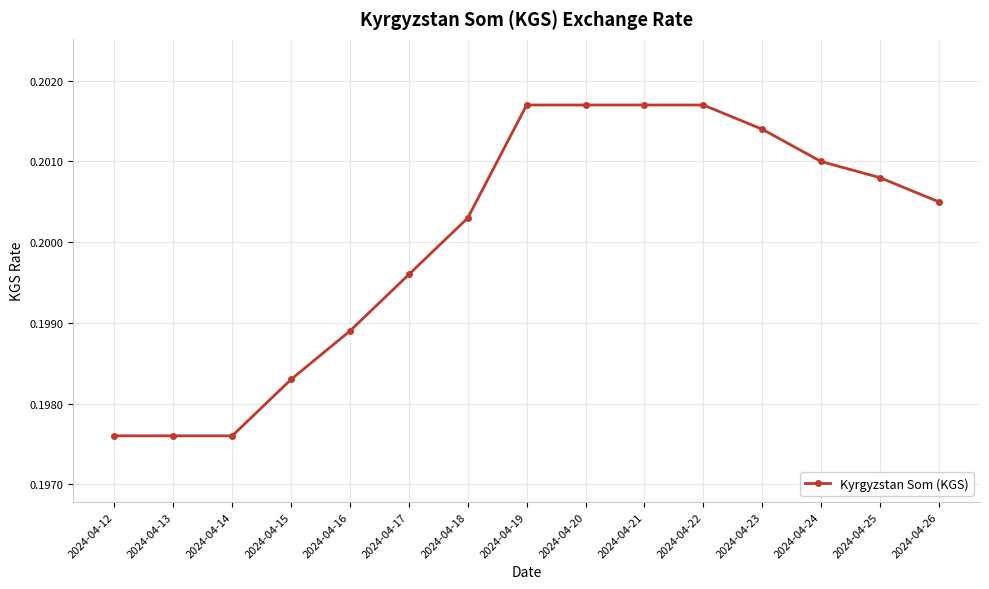

Is it true that the value at 2024-04-17 is 0.1?

False